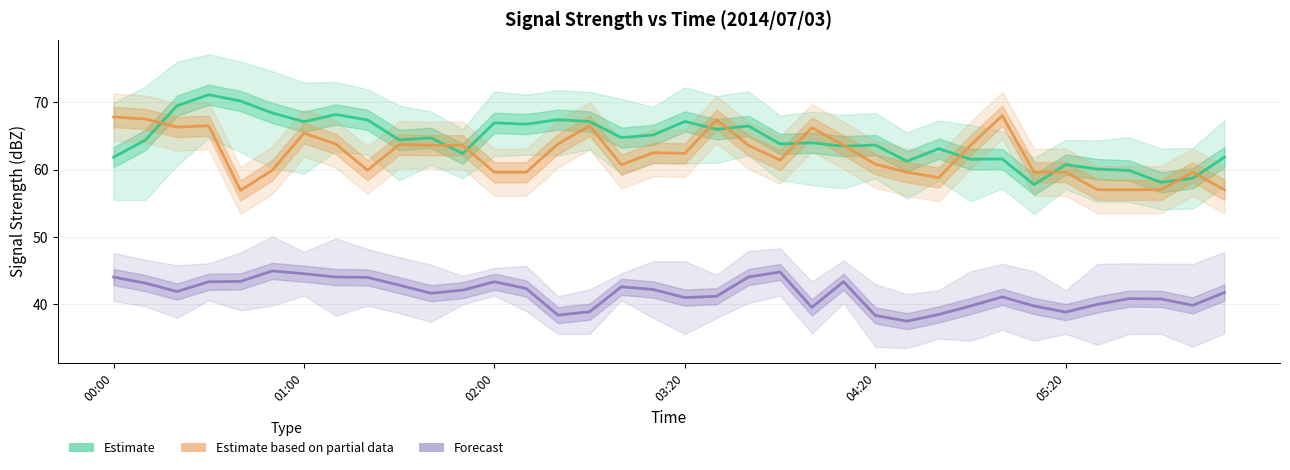

What position from the left is 03:20?

19